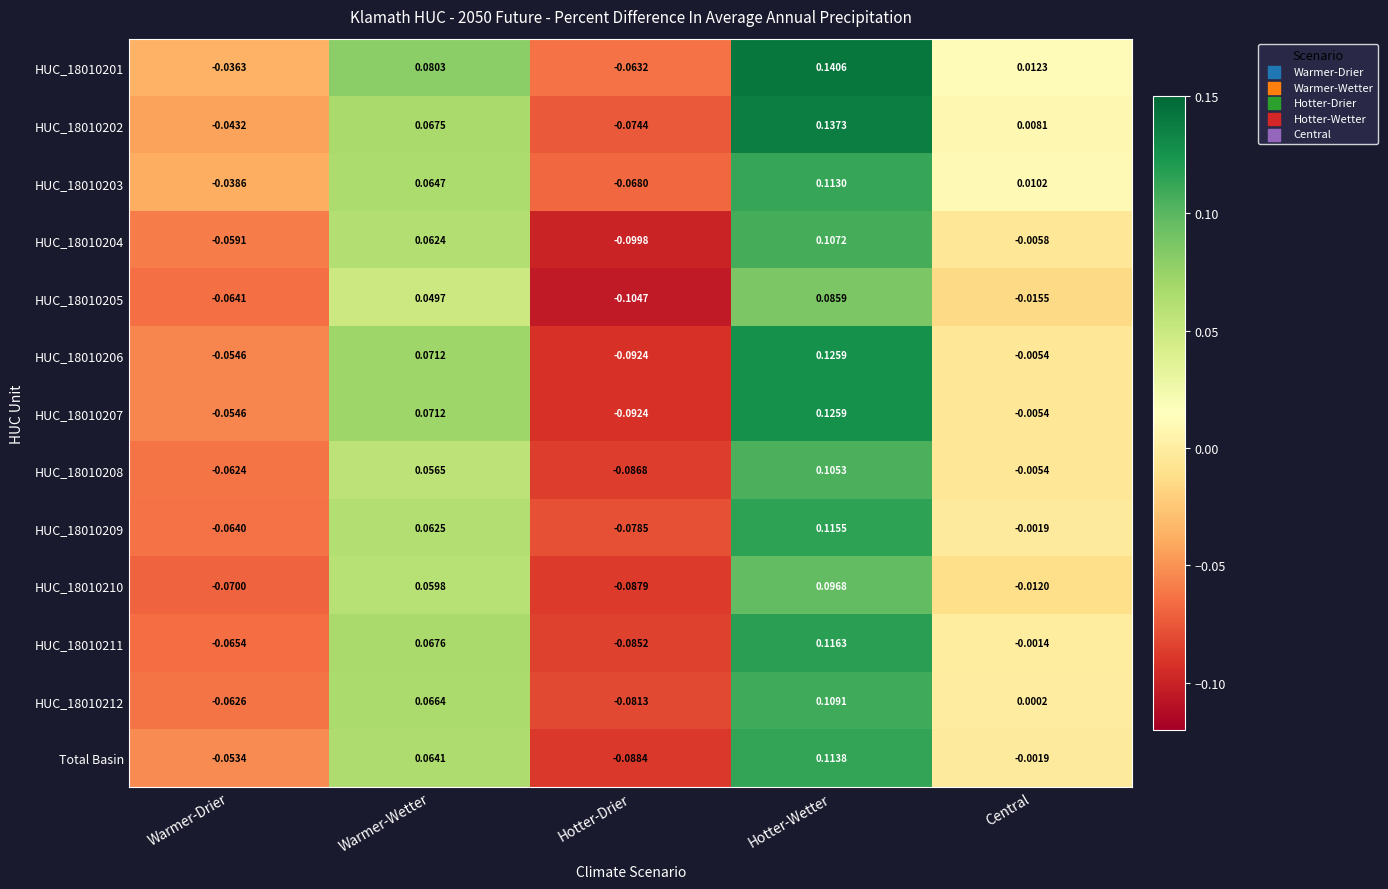

Rank the categories by HUC_18010211 value from highest to lowest.

Hotter-Wetter, Warmer-Wetter, Central, Warmer-Drier, Hotter-Drier